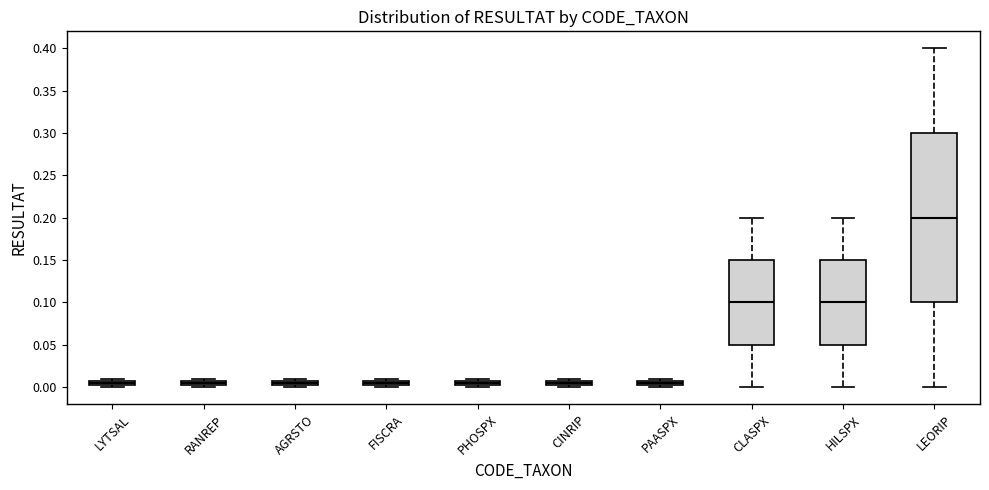

Comparing the boxes themselves (not the whiskers), which one is the tallest?

LEORIP